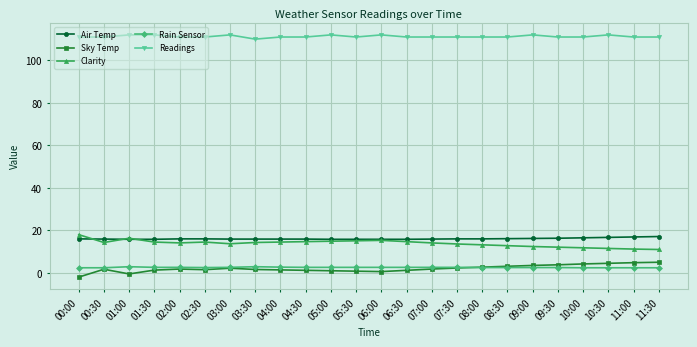

The value of Air Temp at 10:30 is 16.7. True or false?

True